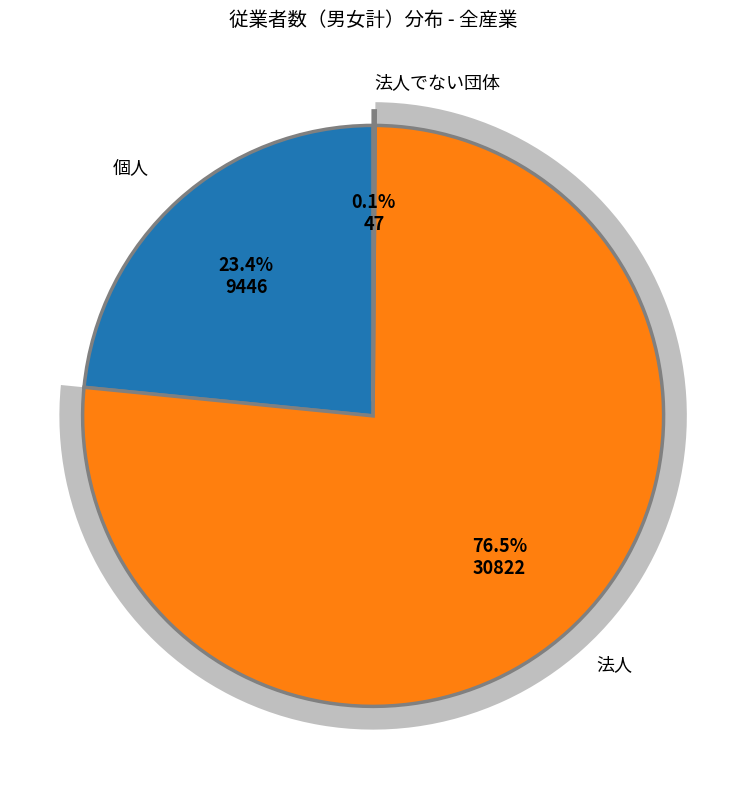

Which slice is the largest?

法人